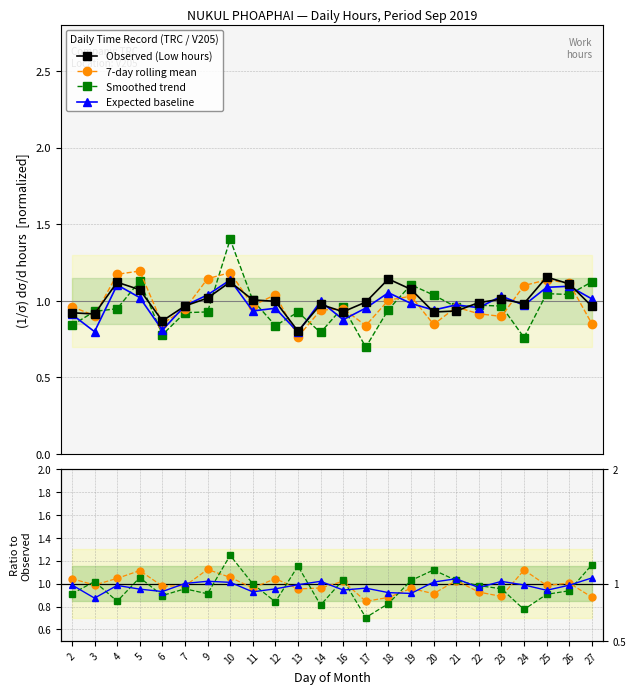

True or false: 7-day rolling mean has more than 0 interior local peaks.

True